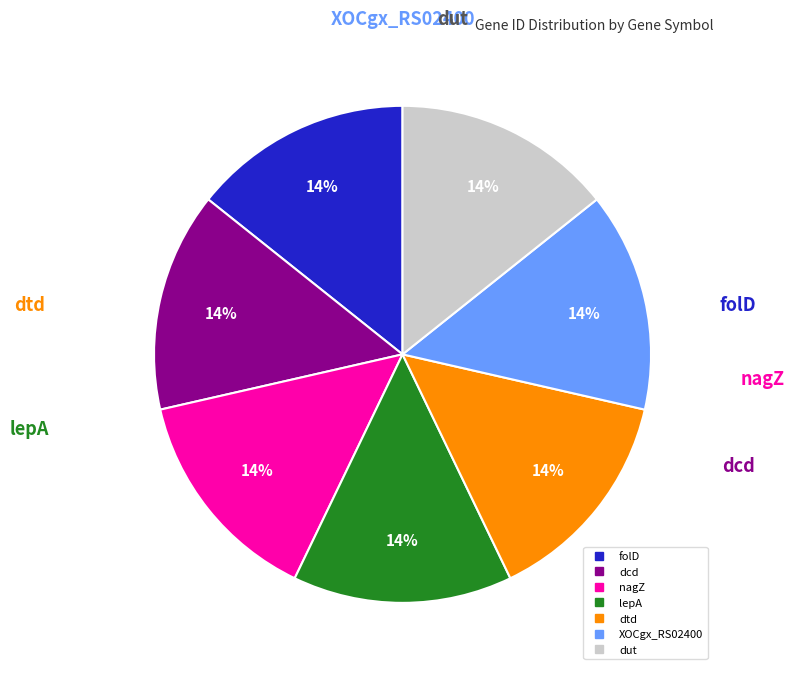

True or false: XOCgx_RS02400 accounts for 1% of the total.

False